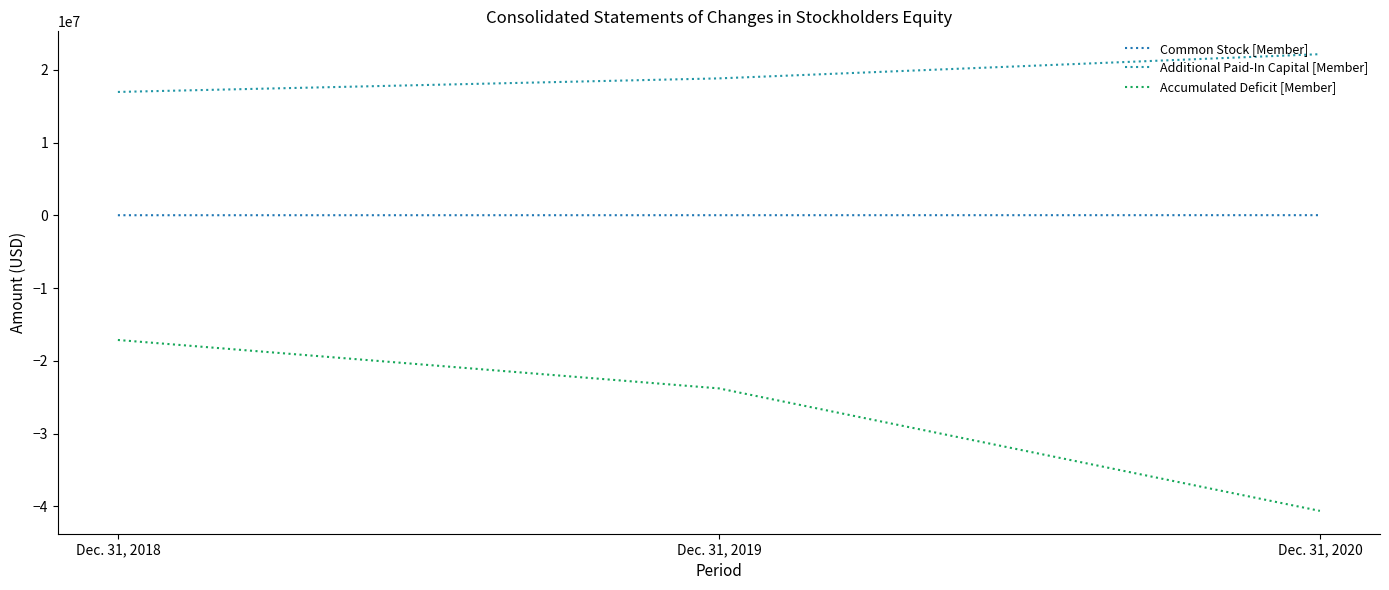

What is the greatest value displayed?

22152451